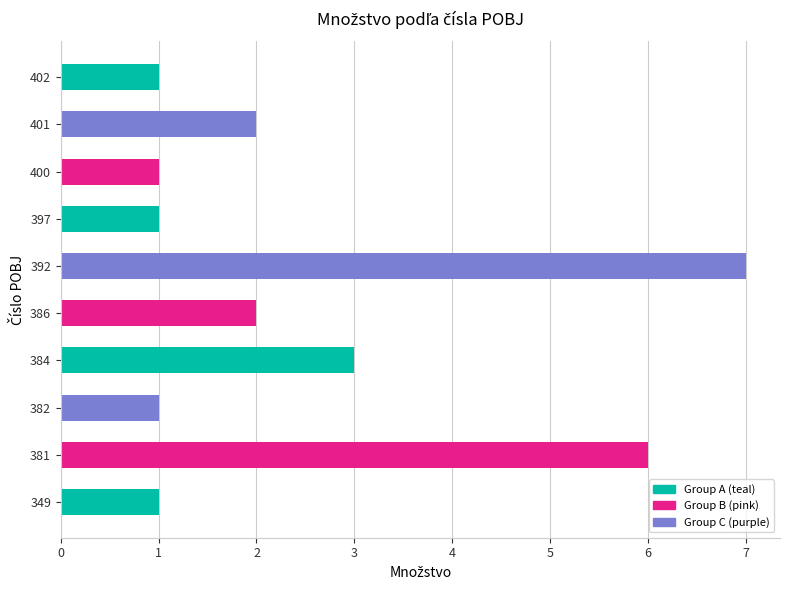

At which label is the value closest to 4?

384